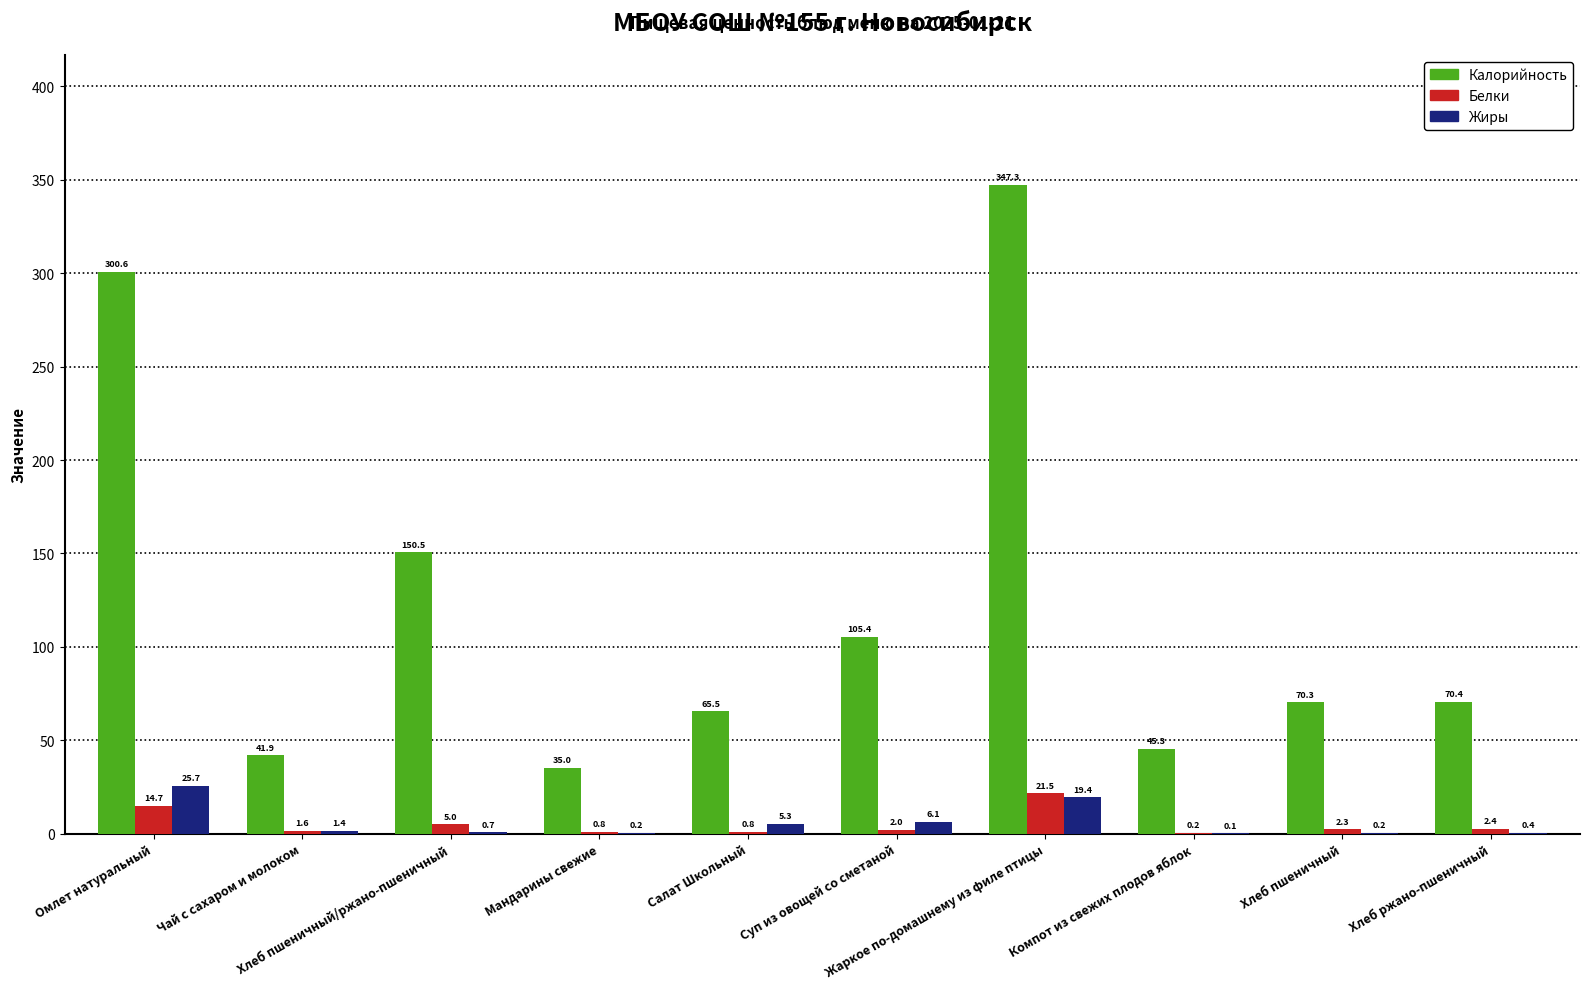

Which series has the largest total across all categories?

Калорийность